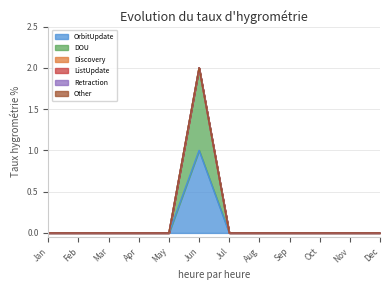

List the labels in order of Retraction value, smallest first.

Jan, Feb, Mar, Apr, May, Jun, Jul, Aug, Sep, Oct, Nov, Dec